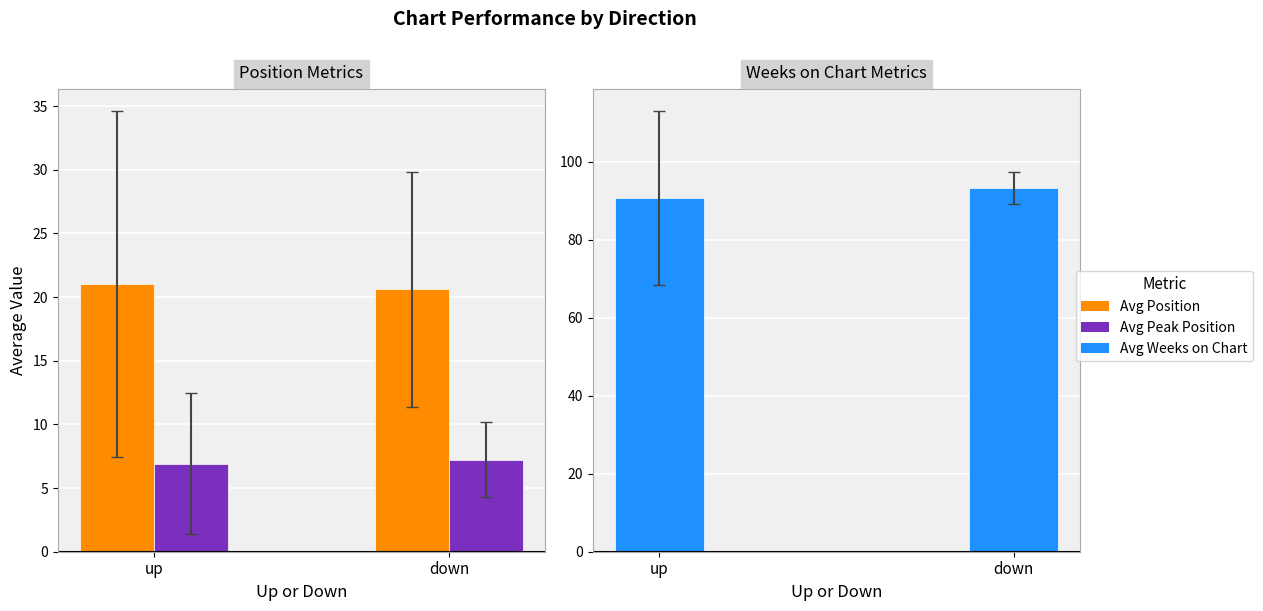

What position from the right is down?

1